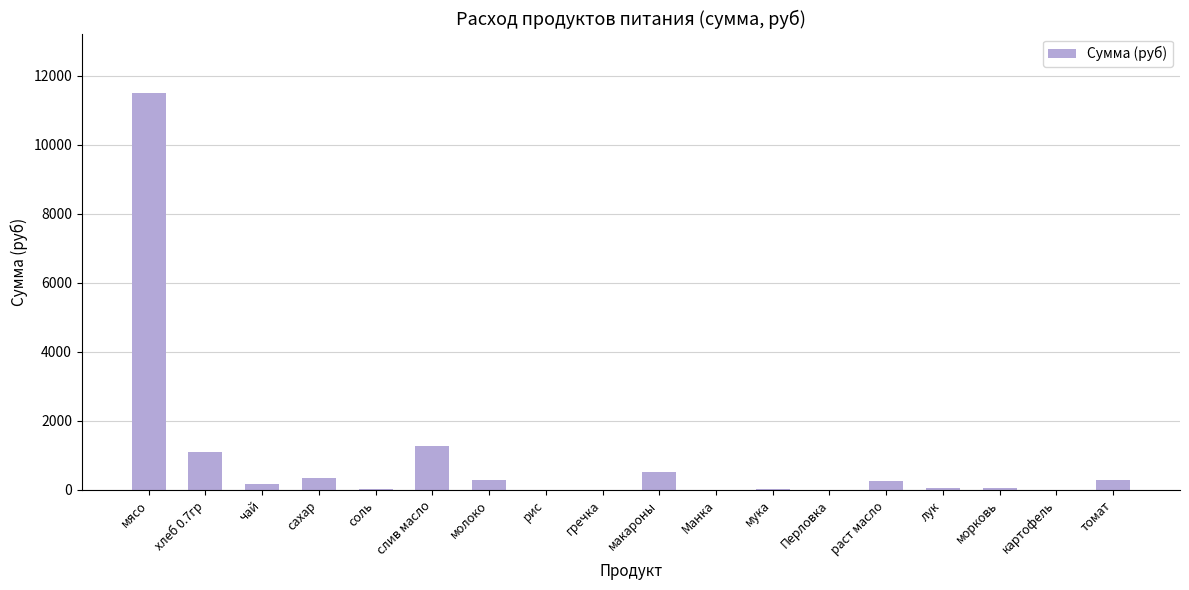

The chart shows a value of 238.9 at хлеб 0.7гр. True or false?

False